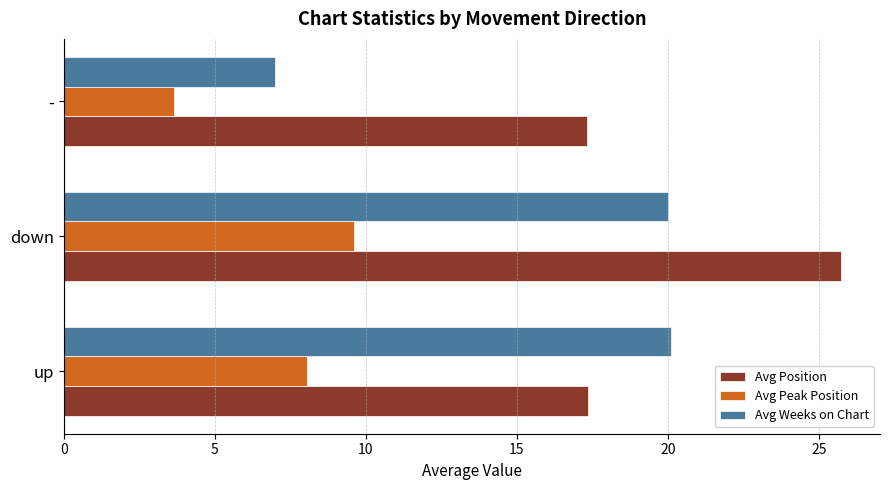

What is the lowest value of the Avg Weeks on Chart series?

7.0